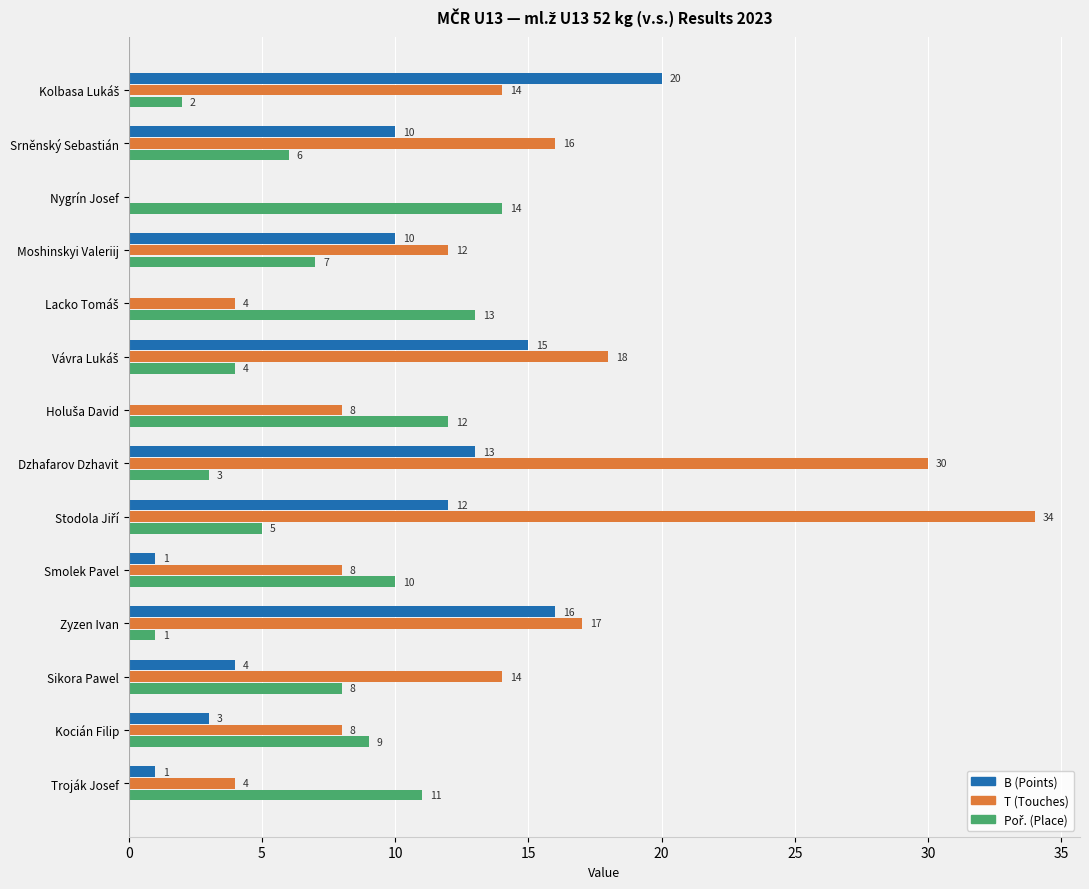

Where is T (Touches) nearest to the value 17?

Zyzen Ivan